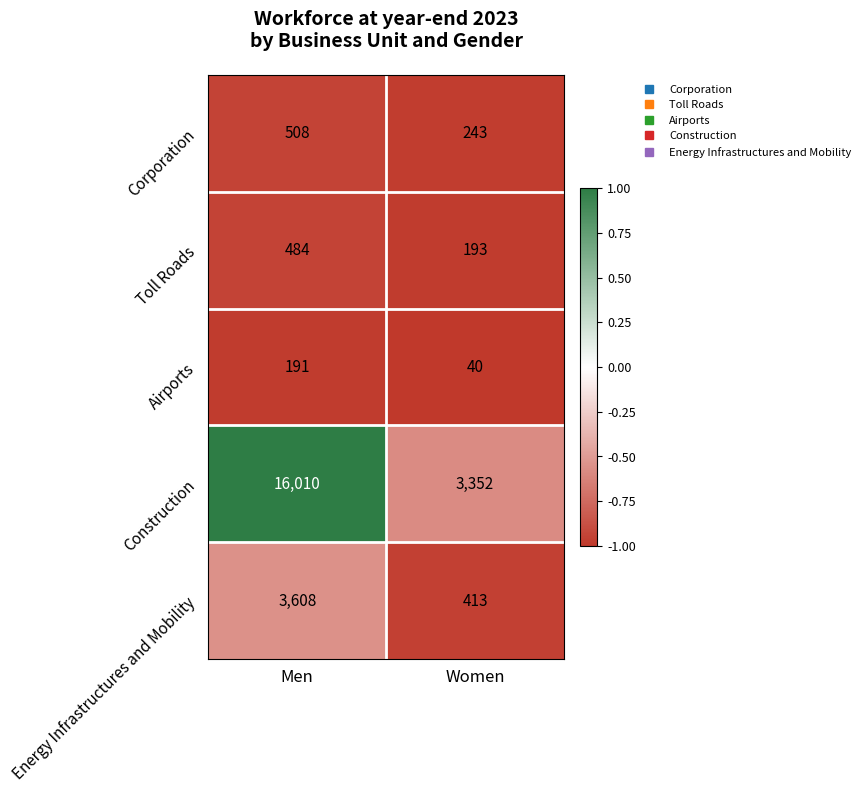

At Women, list the series in order from smallest to largest.

Airports, Toll Roads, Corporation, Energy Infrastructures and Mobility, Construction